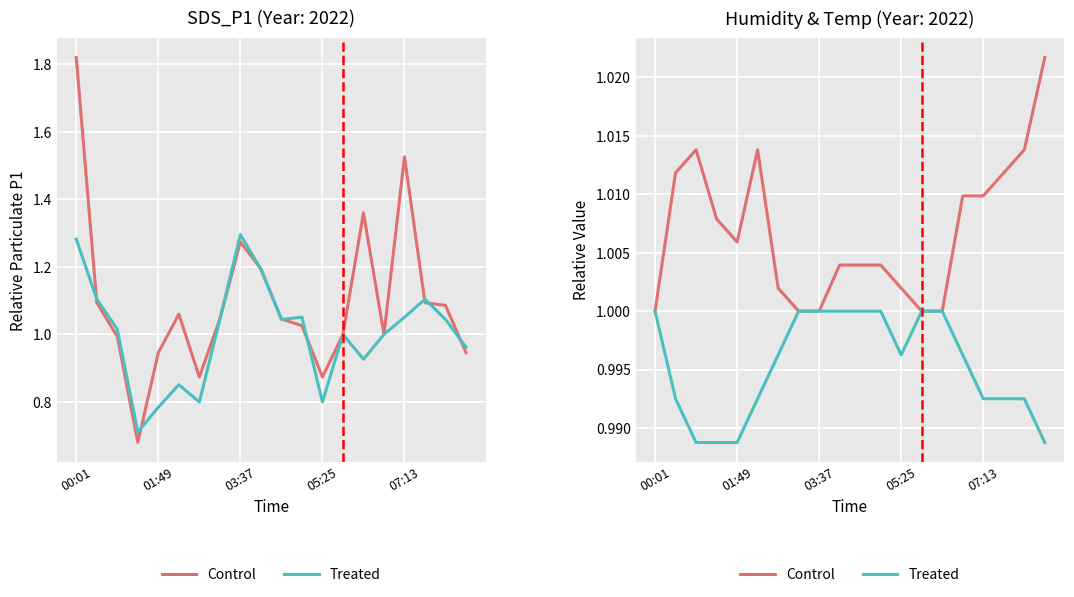

At which category is the sum across all series the highest?

19